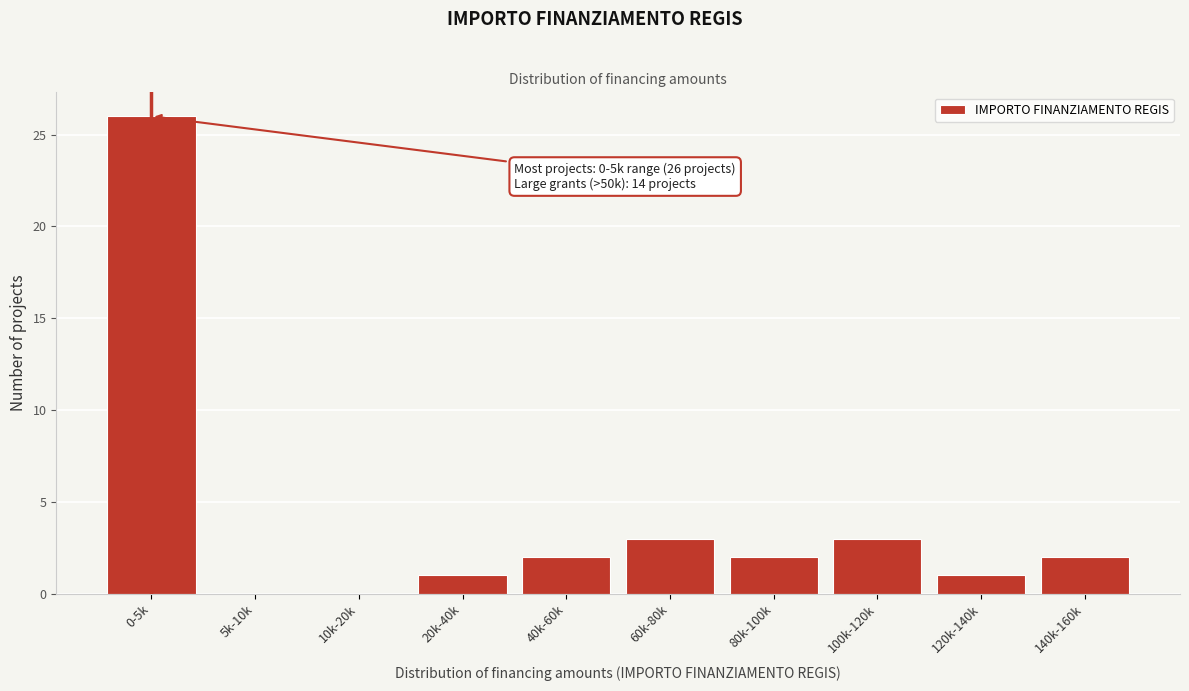

Reading left to right, transcribe all the data shown in this chart.

0-5k=26	5k-10k=0	10k-20k=0	20k-40k=1	40k-60k=2	60k-80k=3	80k-100k=2	100k-120k=3	120k-140k=1	140k-160k=2